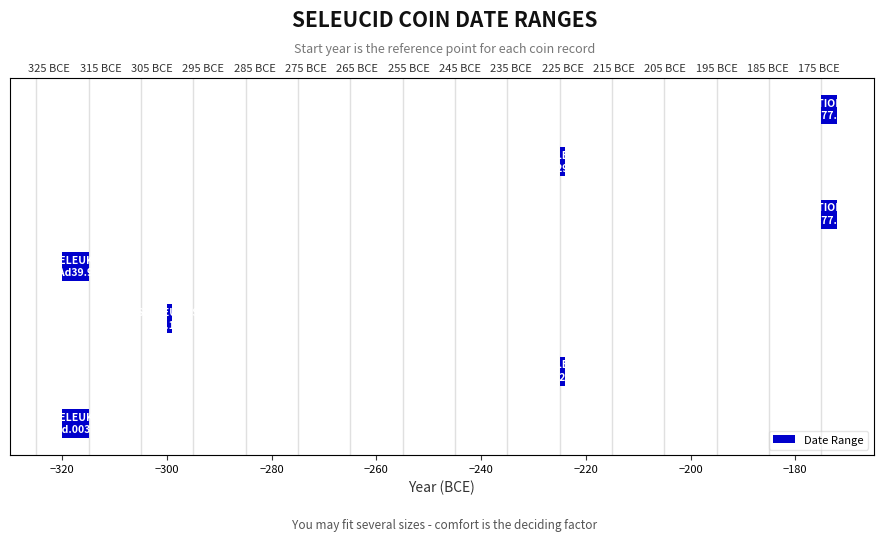

Reading left to right, list all the values displayed in this chart.

5	1	1	5	3	1	3